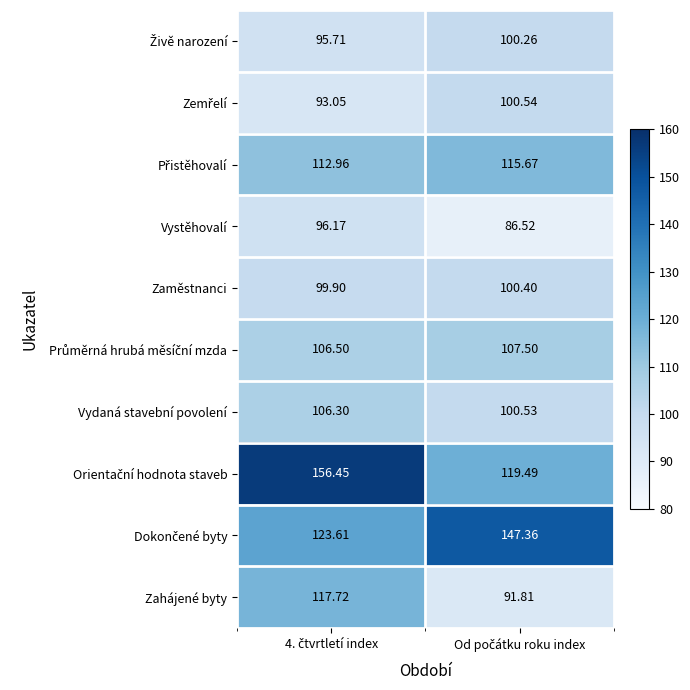

What is the total value across all series at Od počátku roku index?

1070.1